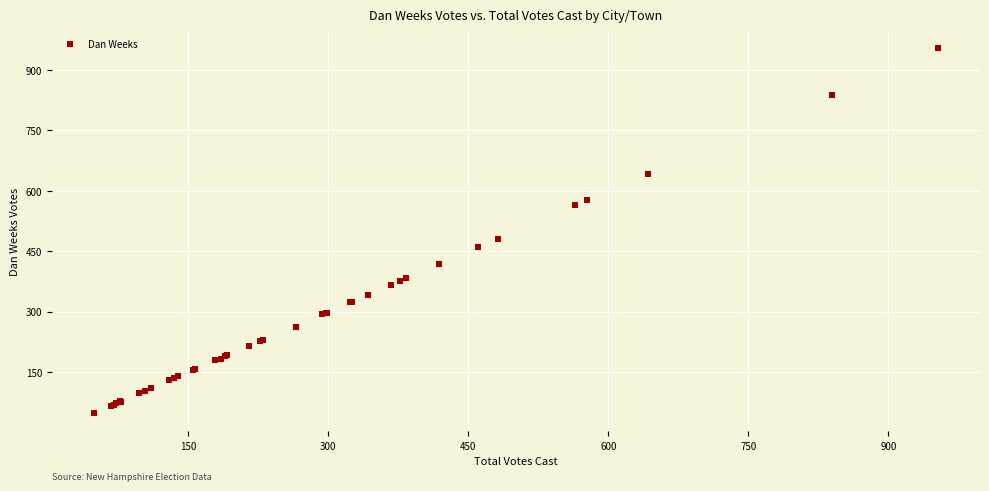

What Y value in the scatter plot is closest to 501?

480